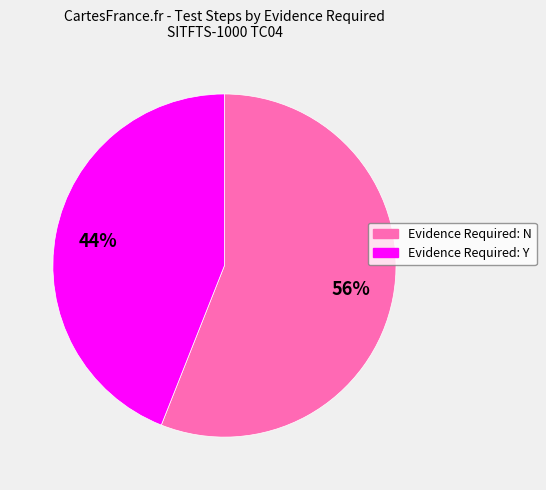

Combined, do Evidence Required: Y and Evidence Required: N account for over 50%?

Yes